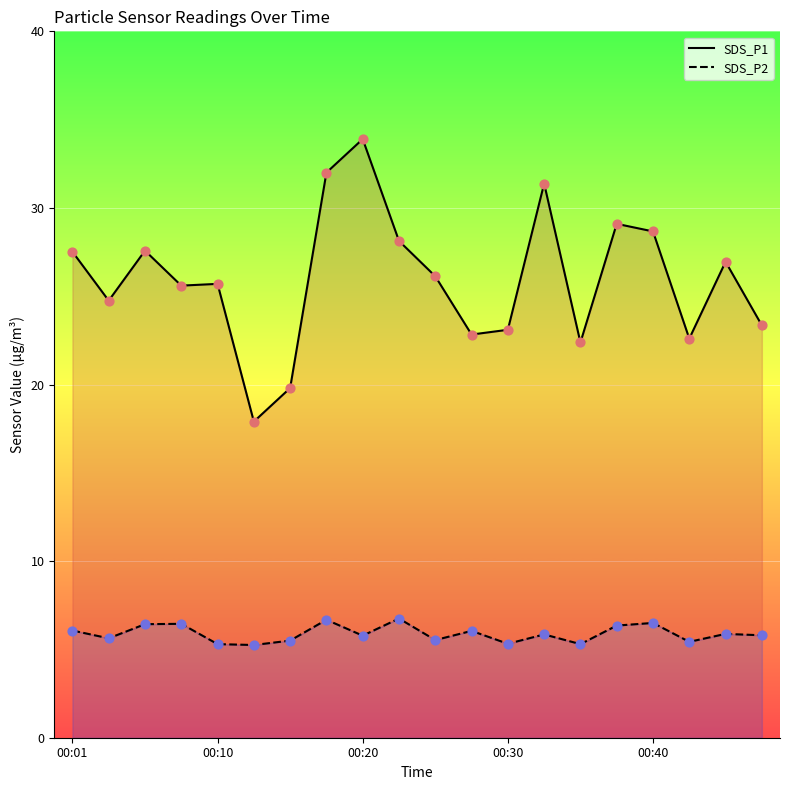

Which series has the widest spread of Y values?

SDS_P1